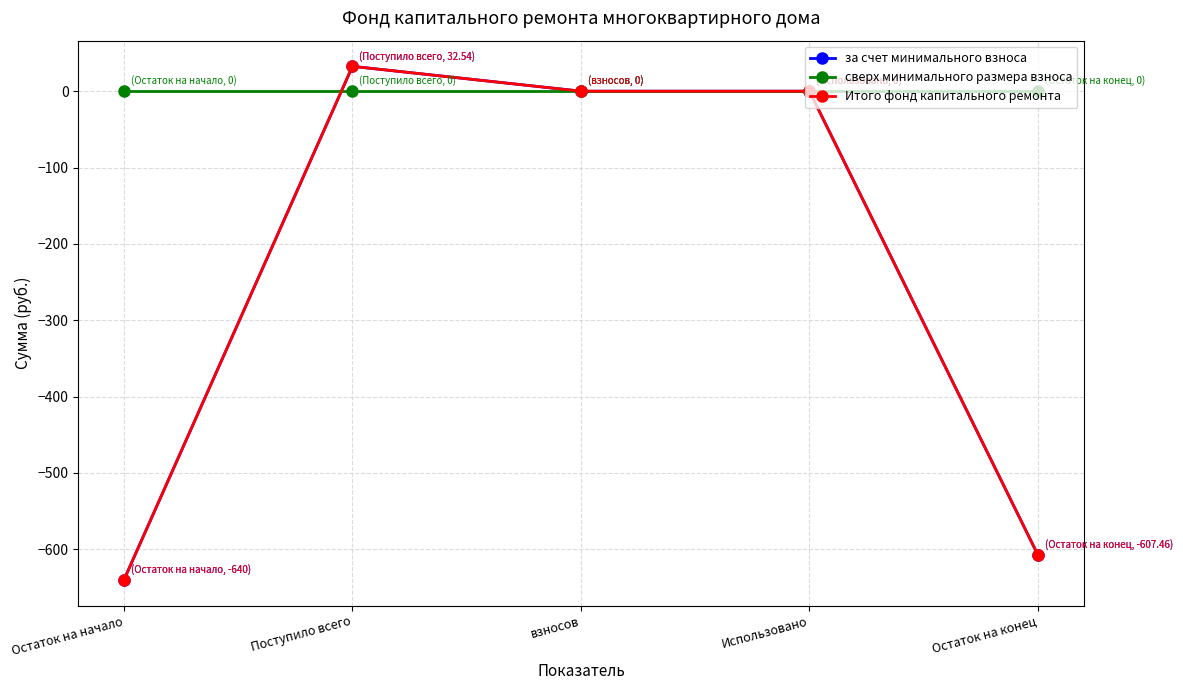

Rank the series at Остаток на конец from lowest to highest value.

за счет минимального взноса, Итого фонд капитального ремонта, сверх минимального размера взноса